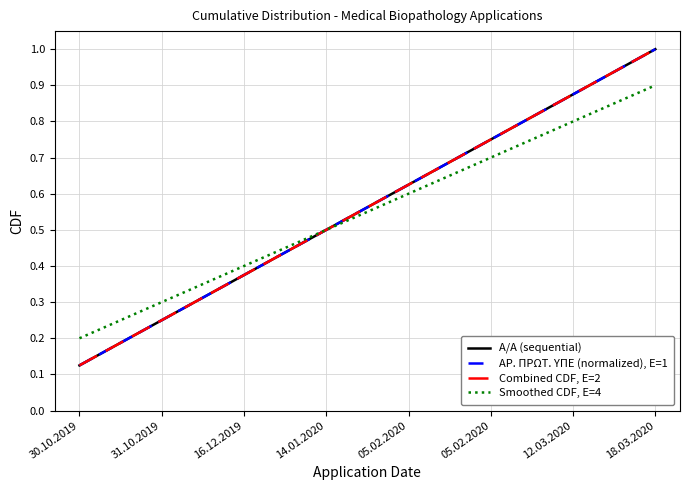

Between 16.12.2019 and 14.01.2020, which series saw the biggest shift?

Α/Α (sequential)